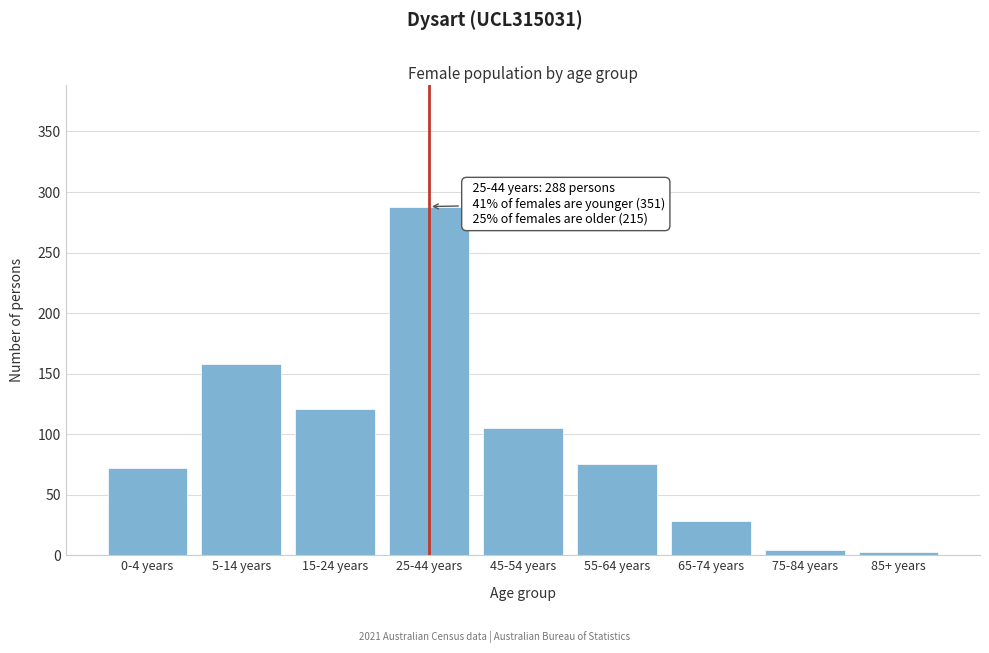

At which category does the chart reach its peak across all series?

25-44 years